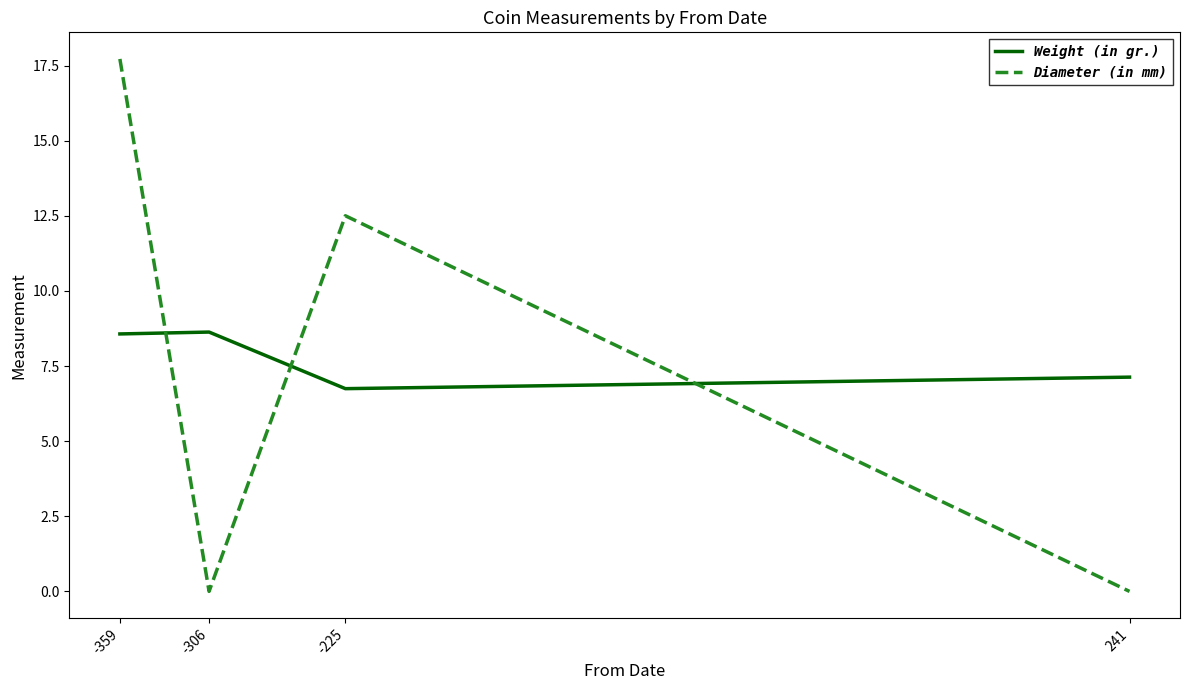

Reading right to left, what are all the values shown in this chart?

Weight (in gr.): 241=7.1	-225=6.7	-306=8.6	-359=8.6
Diameter (in mm): 241=0.0	-225=12.5	-306=0.0	-359=17.7